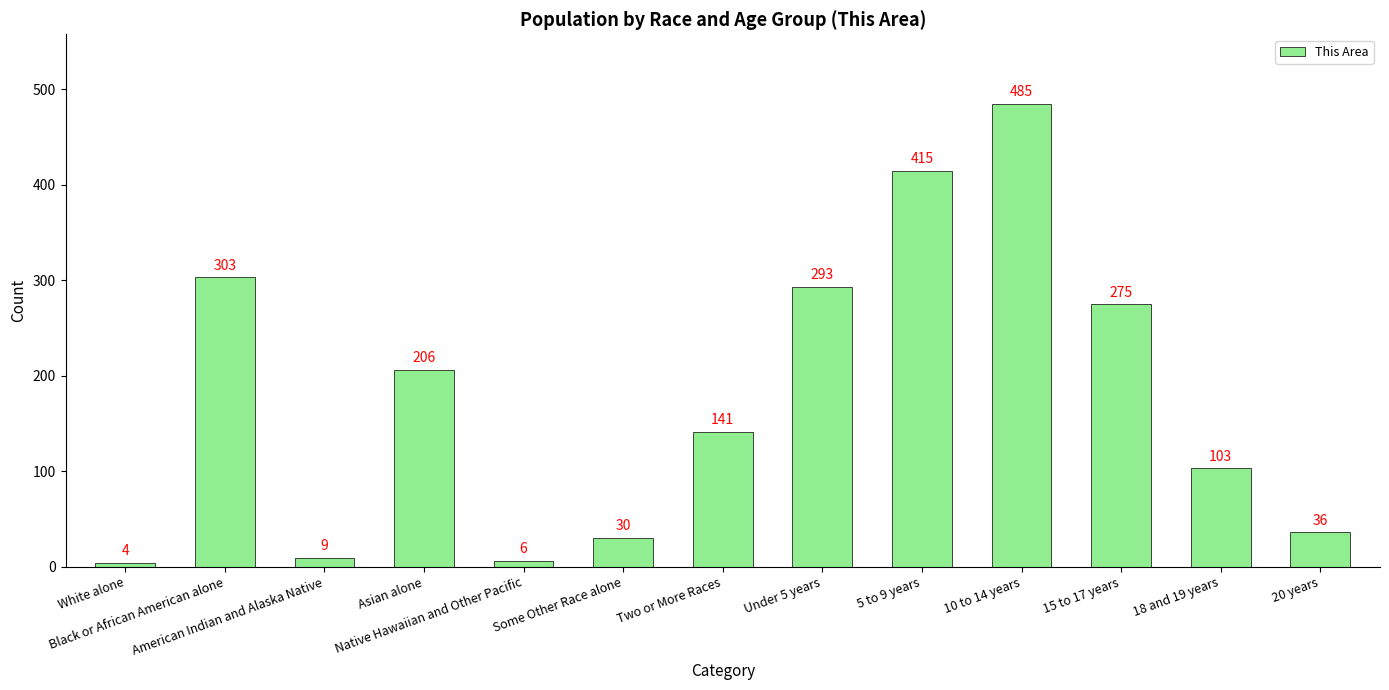

At which label does the data first exceed 141?

Black or African American alone